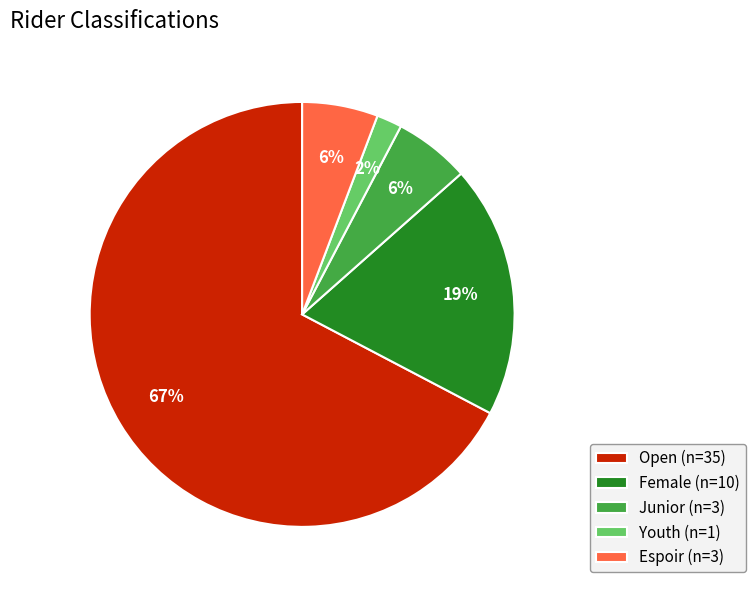

Which category has the smallest portion of the pie?

Youth